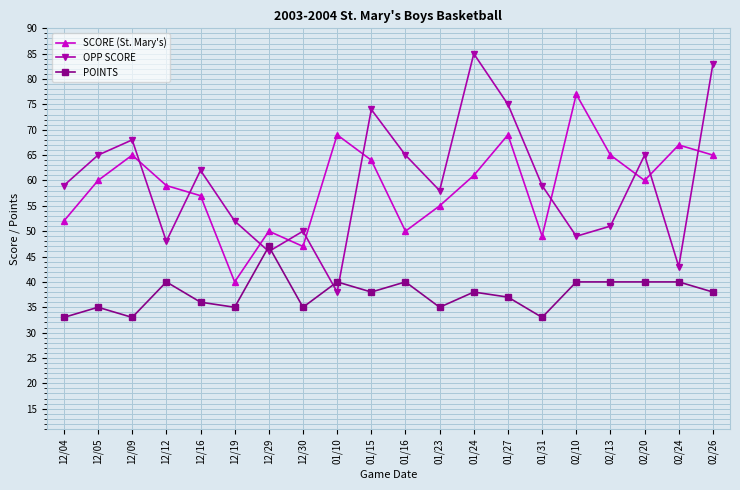

Rank the series by their maximum value, from highest to lowest.

OPP SCORE, SCORE (St. Mary's), POINTS